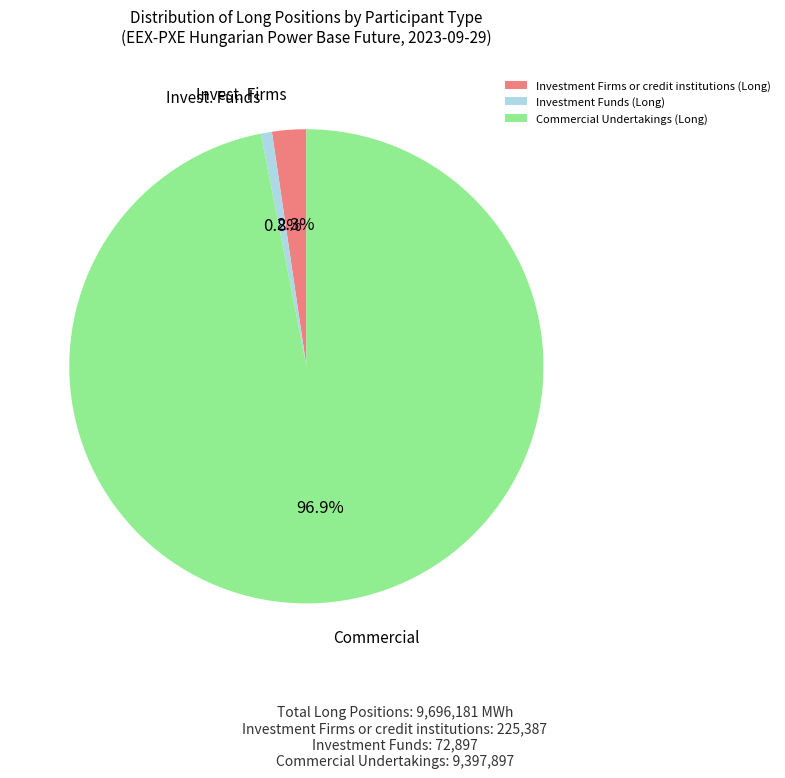

Rank the categories by value from lowest to highest.

Investment Funds (Long), Investment Firms or credit institutions (Long), Commercial Undertakings (Long)